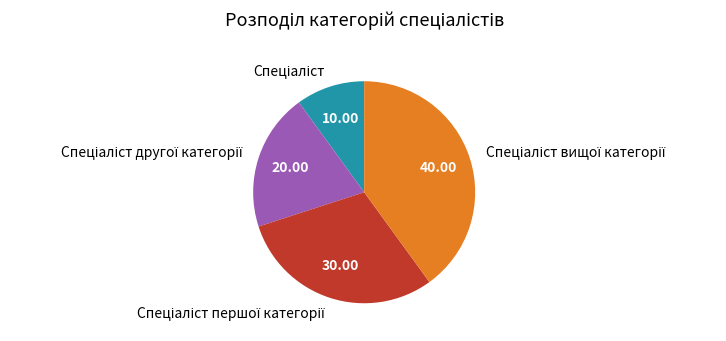

Is there any slice that represents more than half of the pie?

No